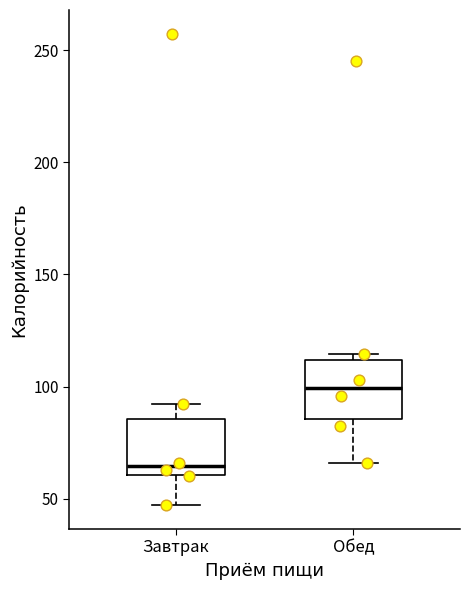

Reading left to right, read every box against the y-axis: the position of its median line, the range the box covers, and the ends of its whiskers. The values are not printed on the chart, so give them approximately, as read against the axis.

Завтрак: median 65, box 60 to 85, whiskers 45 to 90
Обед: median 100, box 85 to 110, whiskers 65 to 115